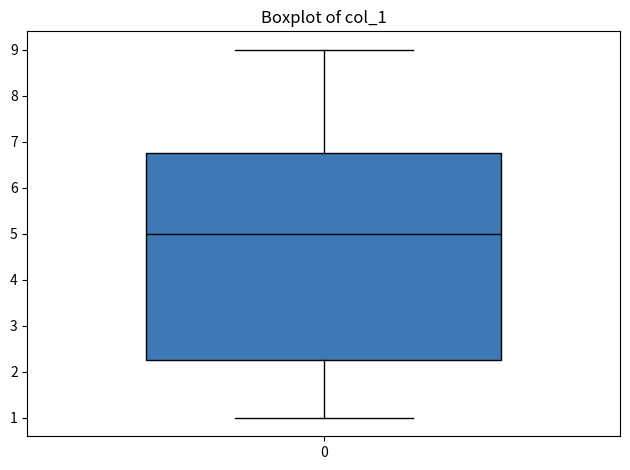

Transcribe this box plot: give where the median line is, the range the box spans, and where the two whiskers end, as read against the y-axis. The values are not printed on the chart, so give them approximately, as read against the axis.

median 5.0, box 2.3 to 6.8, whiskers 1.0 to 9.0